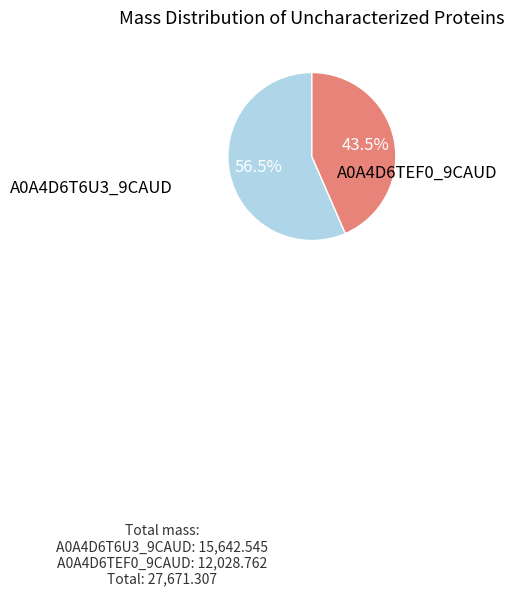

Is there a majority slice in this chart?

Yes